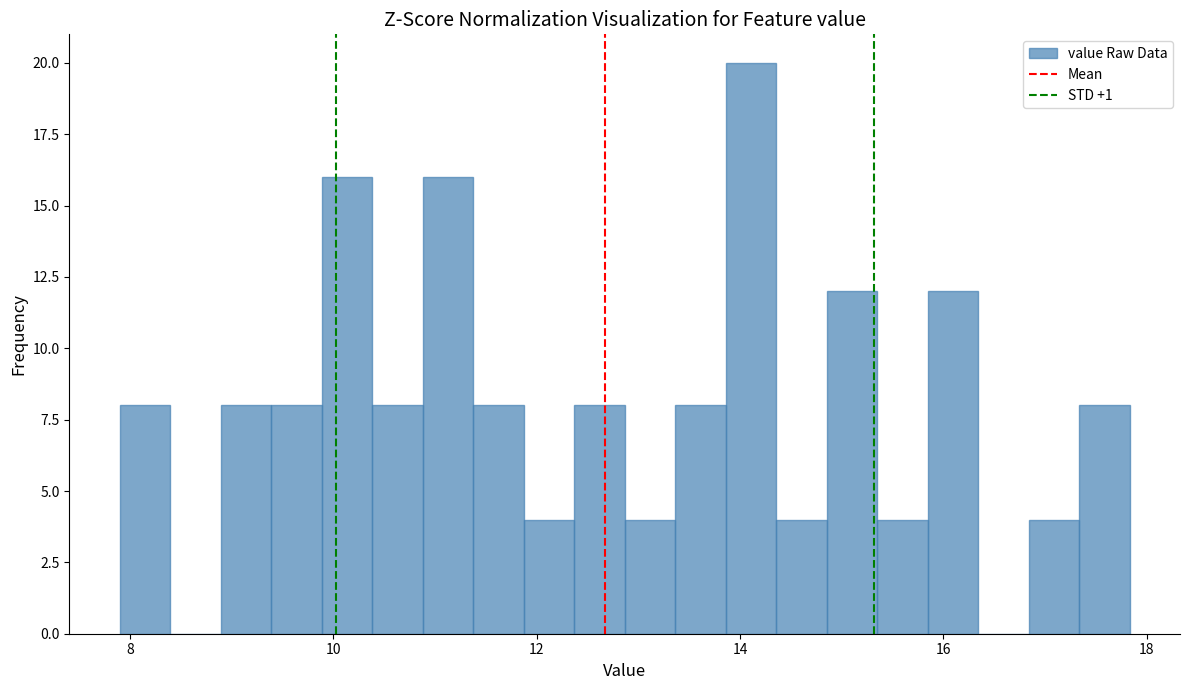

Around what value on the x-axis is the tallest bar? Give the approximate position of its centre, as read against the axis.

14.2